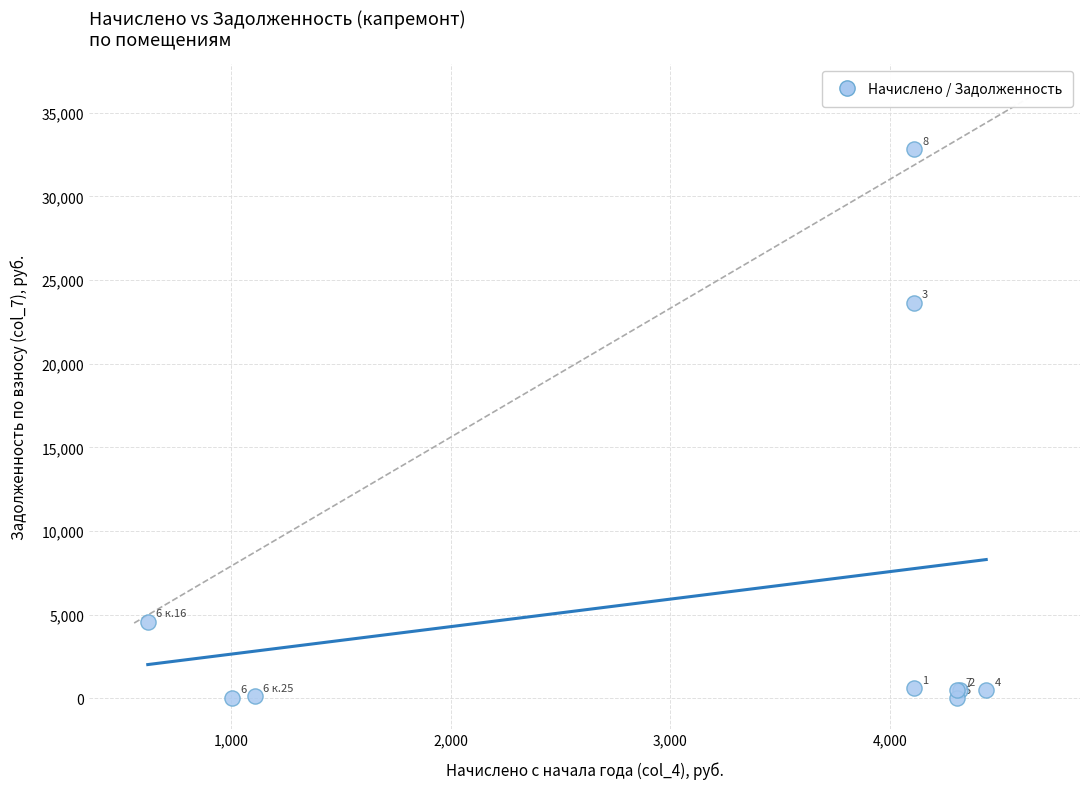

What Y value in the scatter plot is closest to 16417?

23660.9